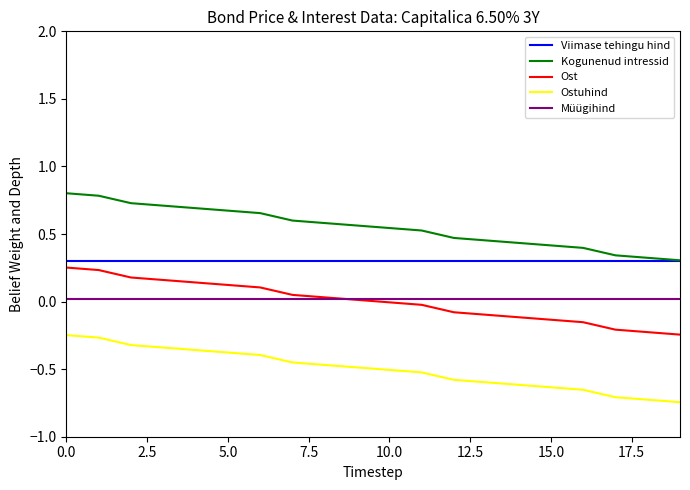

True or false: Ost and Ostuhind cross at least once.

False